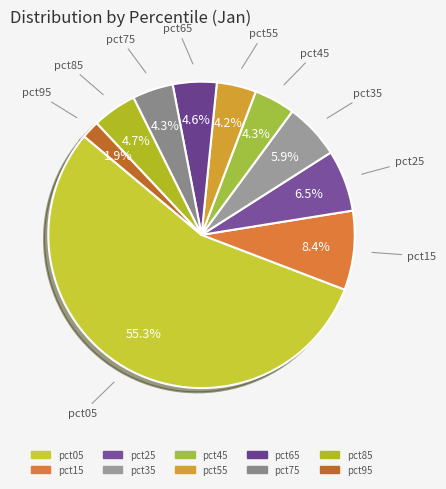

What percentage is the pct95 slice, to the nearest percent?

2%